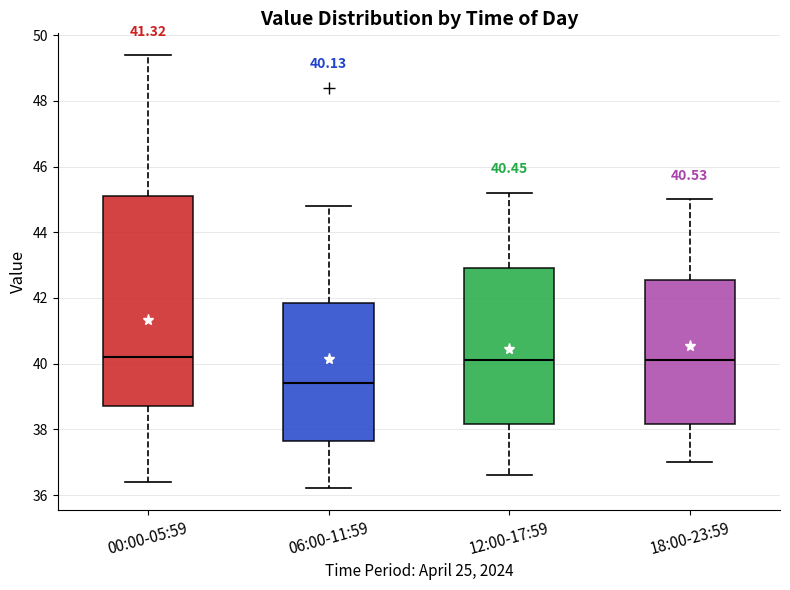

Which box has the lowest median line?

06:00-11:59